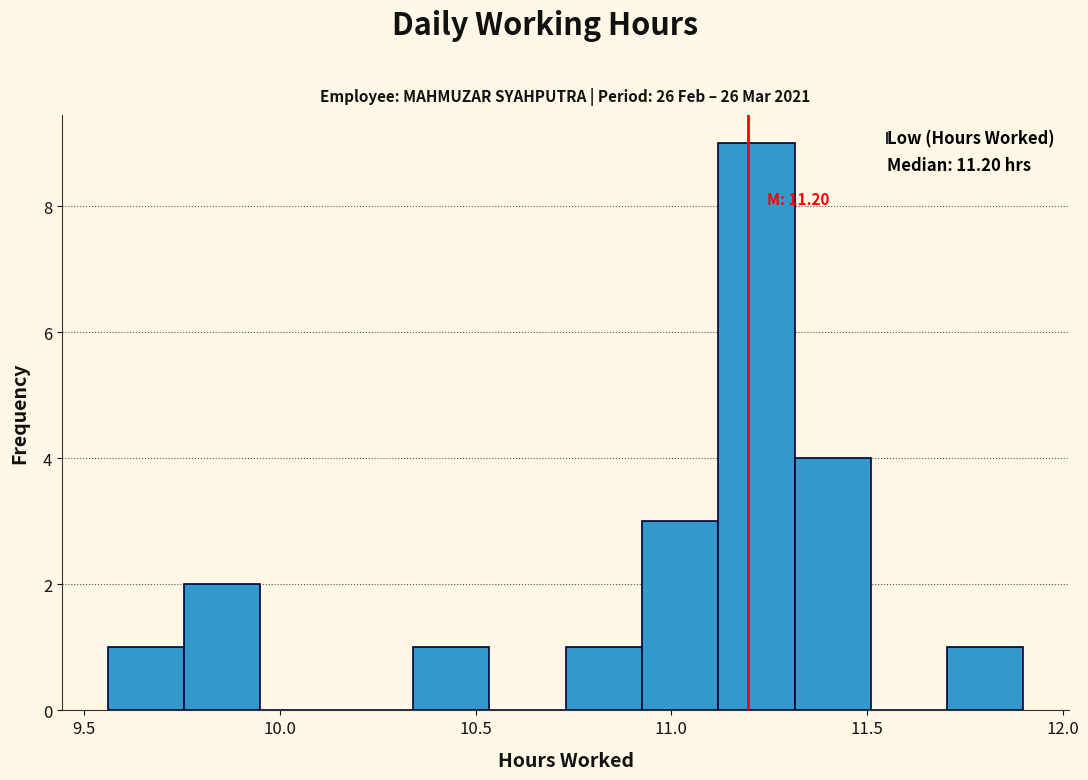

Read against the x-axis, roughly where is the centre of the tallest bar?

11.20